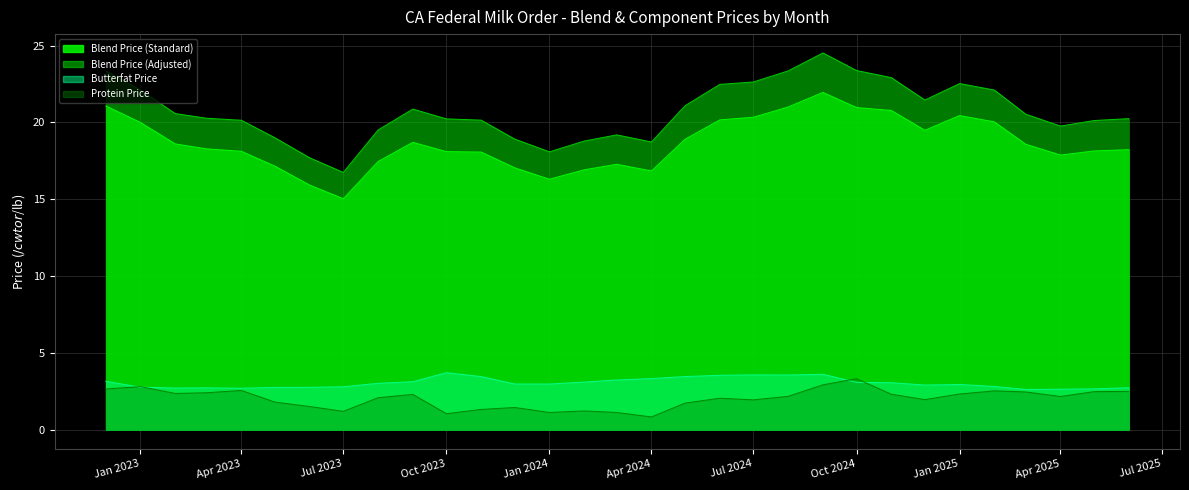

What is the highest value of the Blend Price (Adjusted) series?

24.5